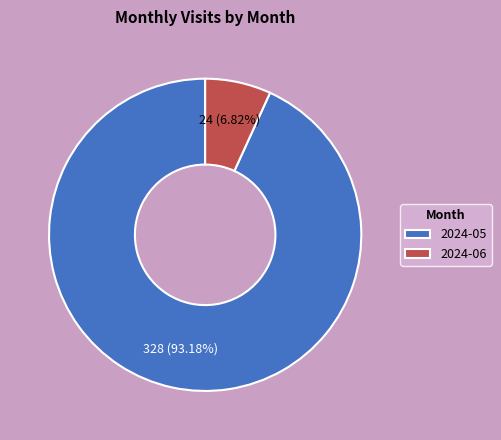

What is the smallest slice in the pie chart?

2024-06